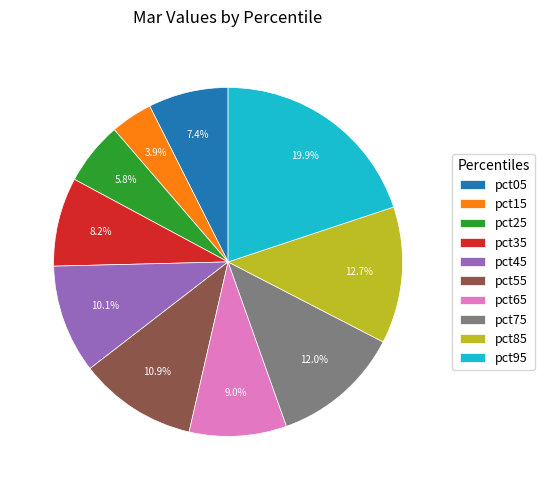

To the nearest percent, what is the average slice percentage?

10%